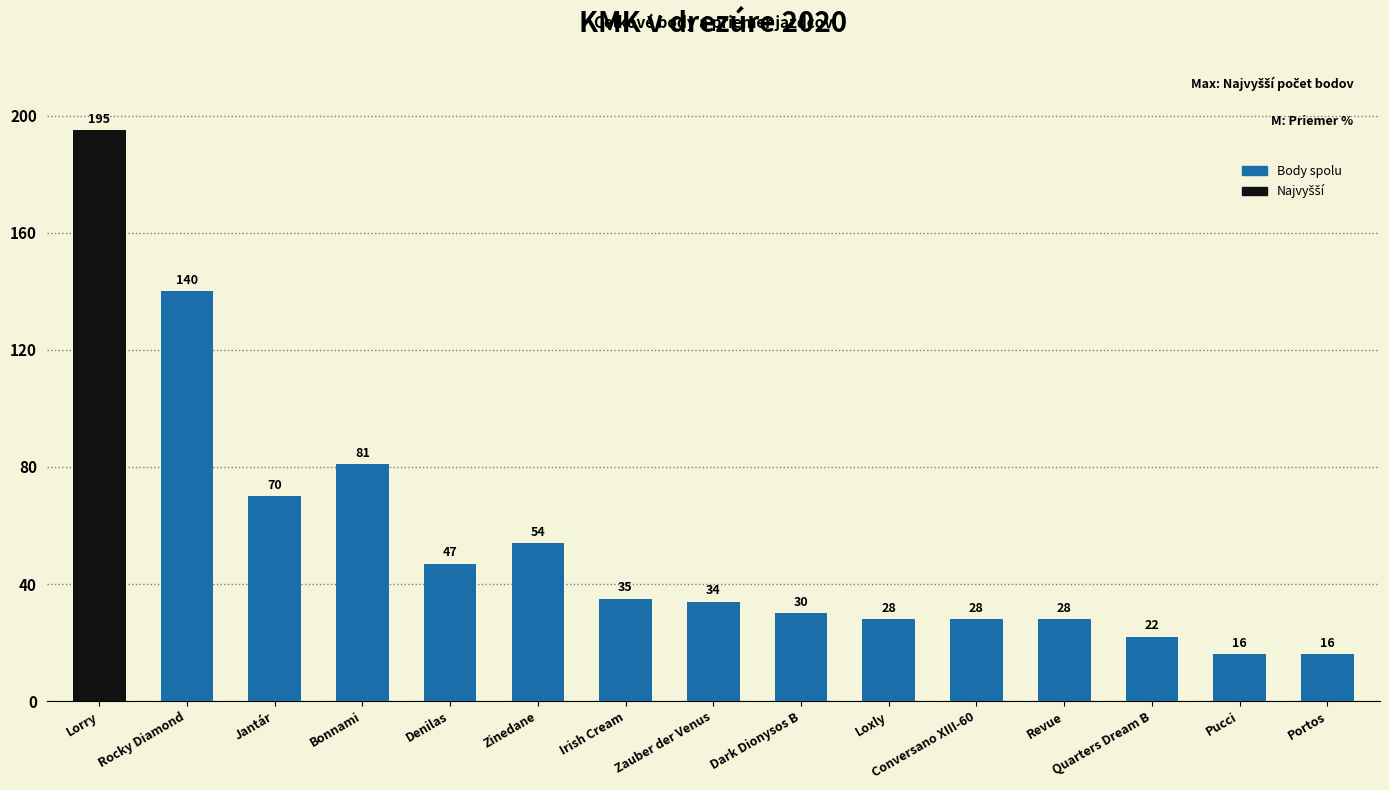

Read the value at Lorry, to the nearest 50.

200